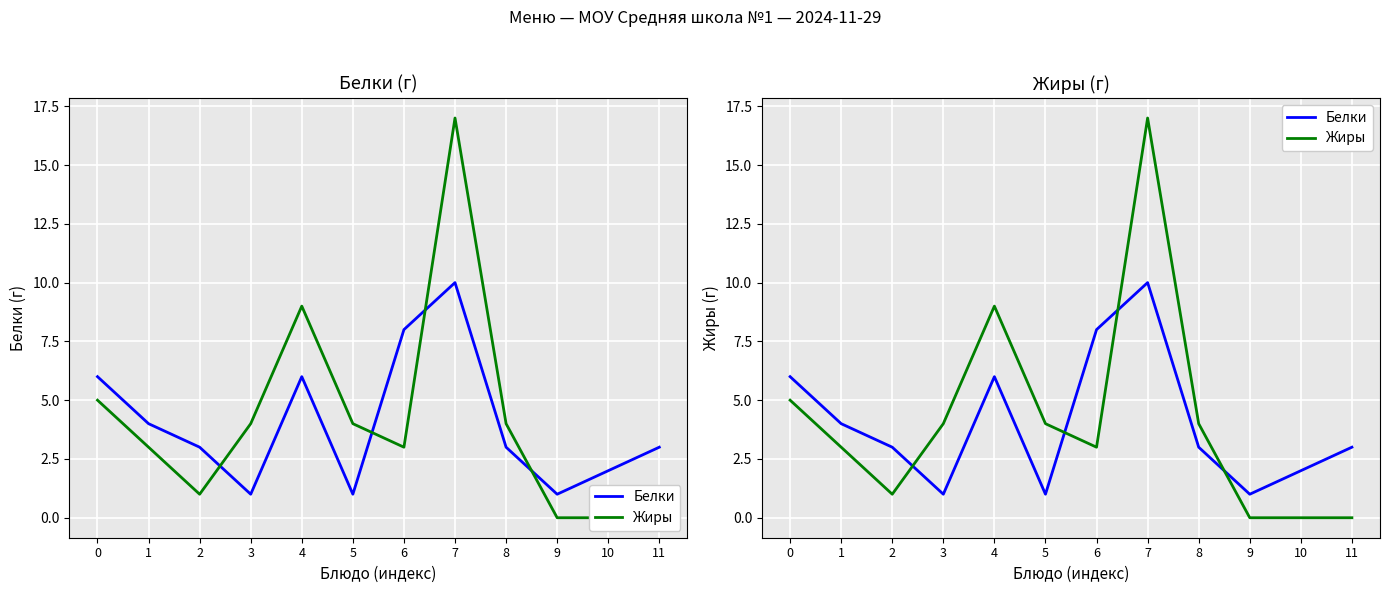

How many categories are shown in the chart?

12